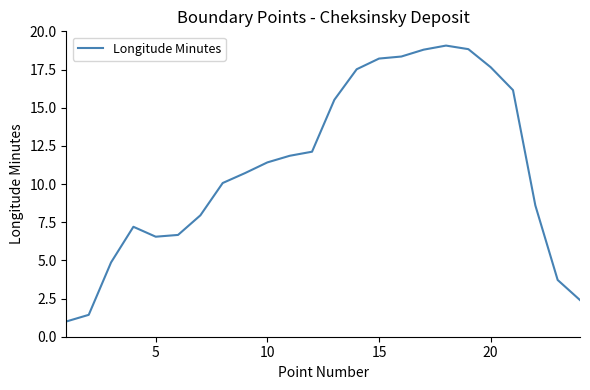

What is the smallest value displayed?

1.0